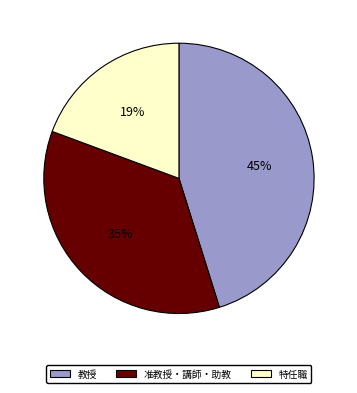

To the nearest percent, what is the average slice percentage?

33%